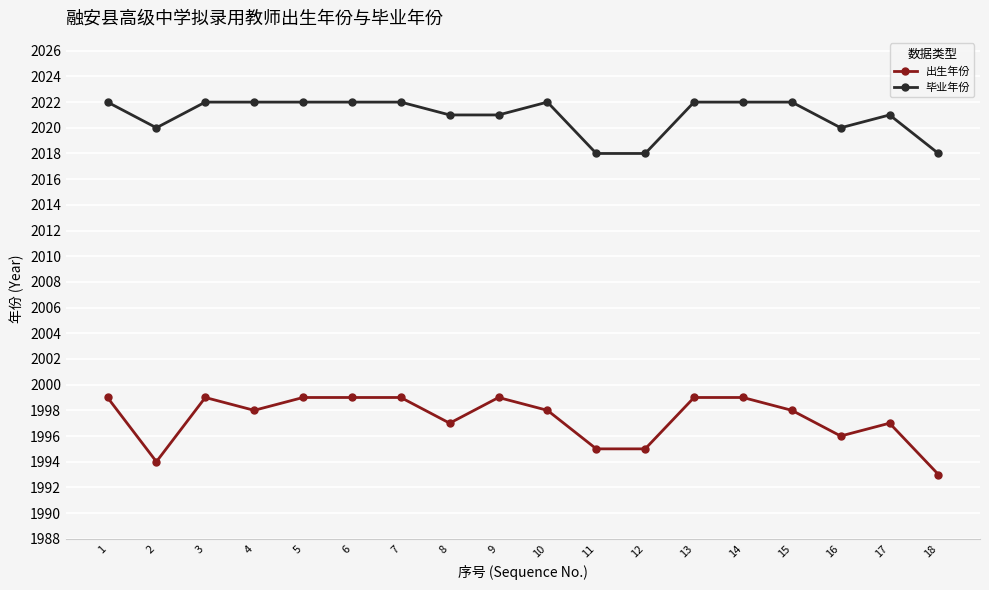

Does the chart display data point markers on the line(s)?

Yes